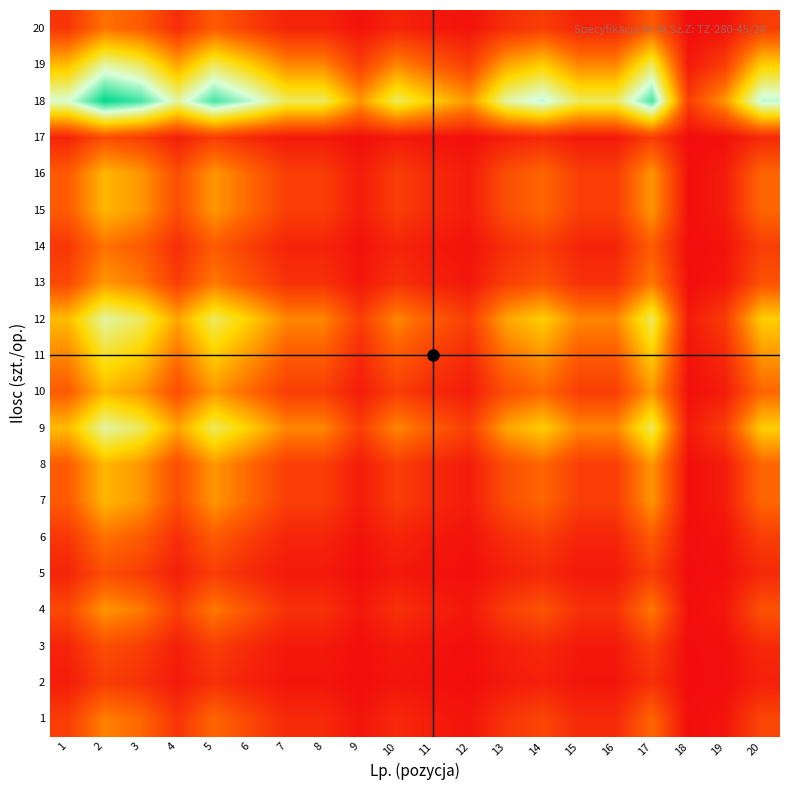

Which label corresponds to the smallest value in the chart?

18